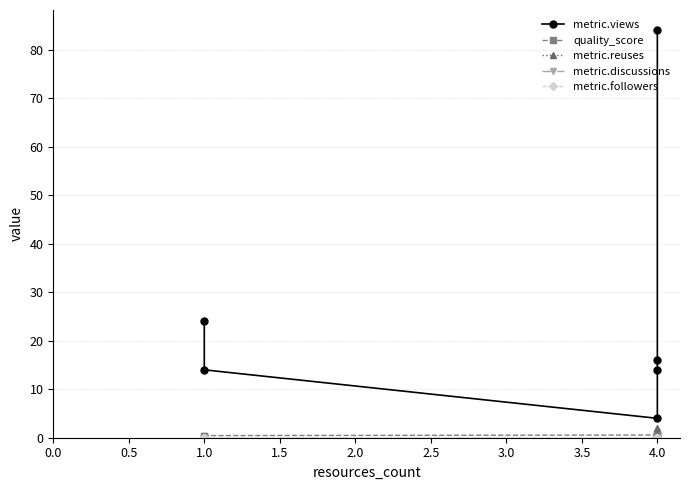

True or false: metric.followers and quality_score intersect in this chart.

False